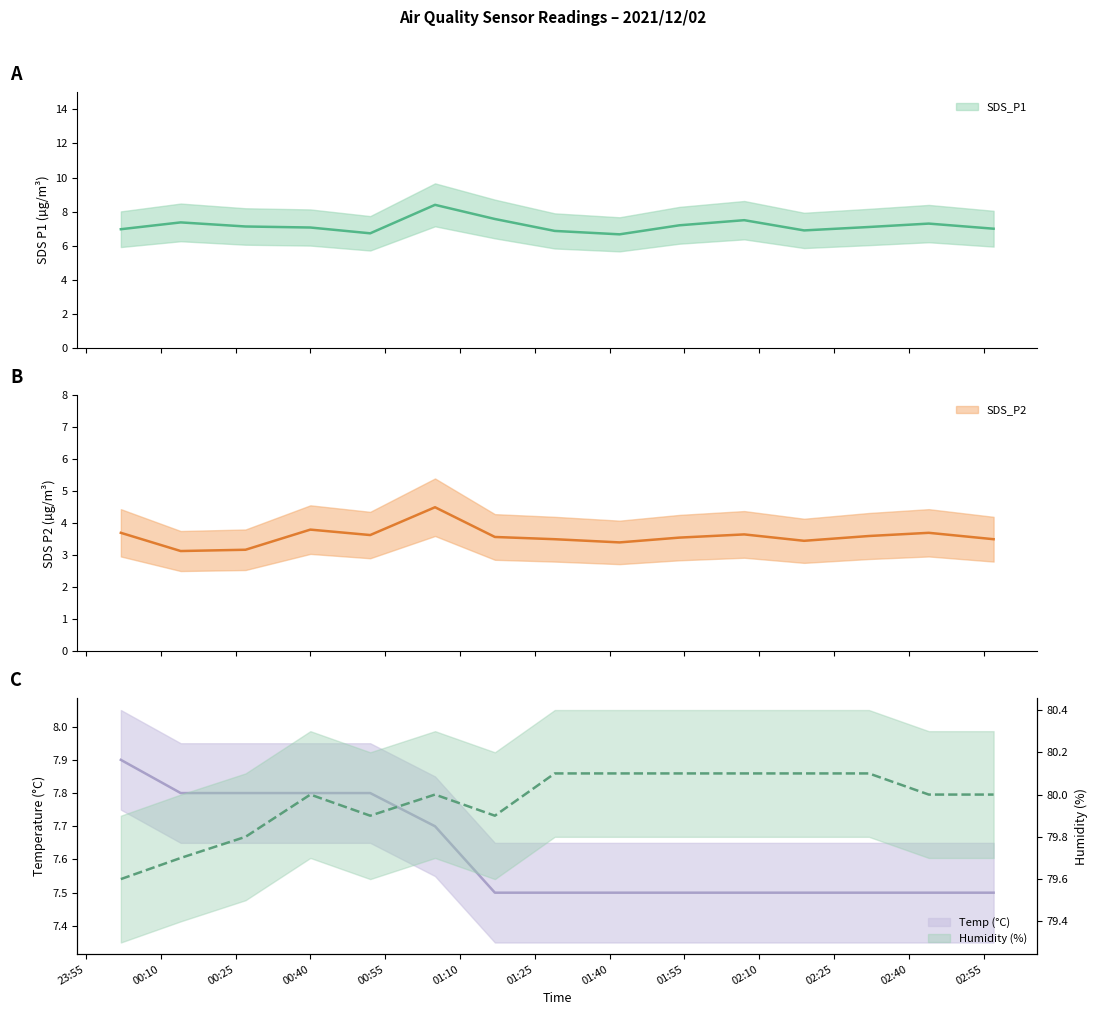

Is the value of SDS_P1 at 2021/12/02 02:57 greater than the value of SDS_P2 at 2021/12/02 00:27?

Yes